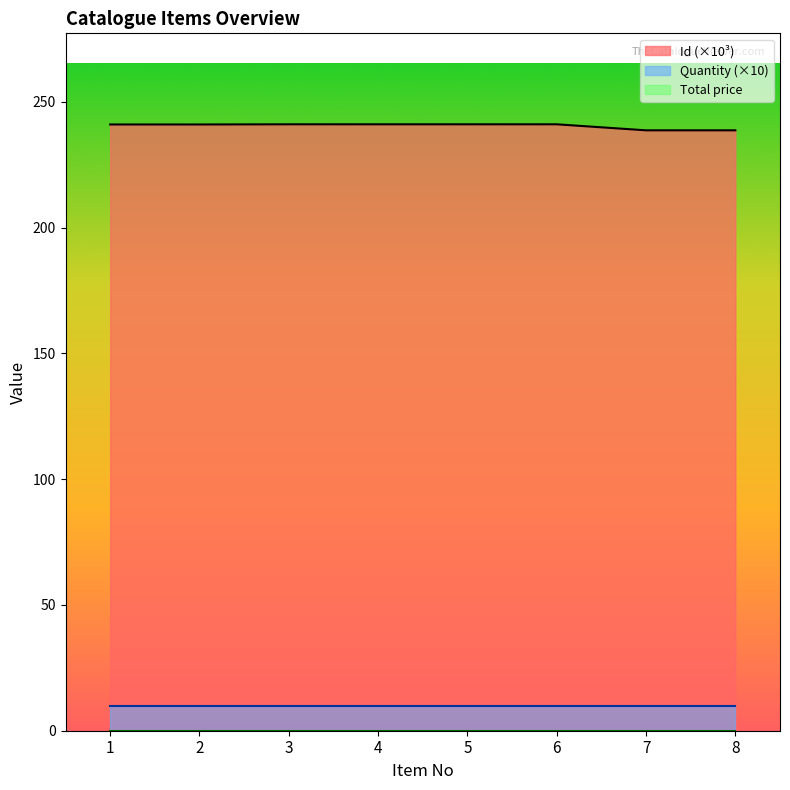

What is the value of the Id (×10³) point at the 2nd from the left?

241.0